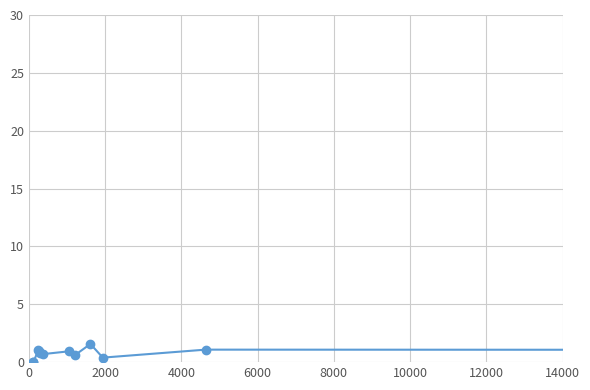

What is the sum of all values?

9.2